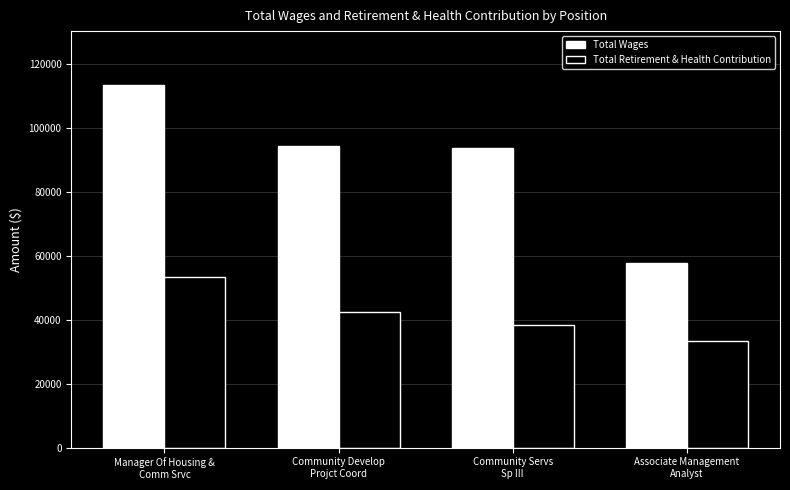

At how many categories does at least one series exceed 67221?

3